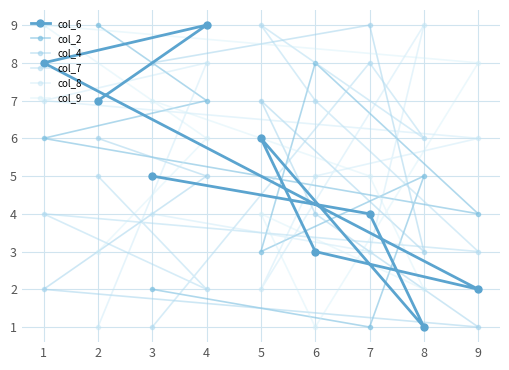

Where do col_9 and col_7 first cross each other?

2 and 4